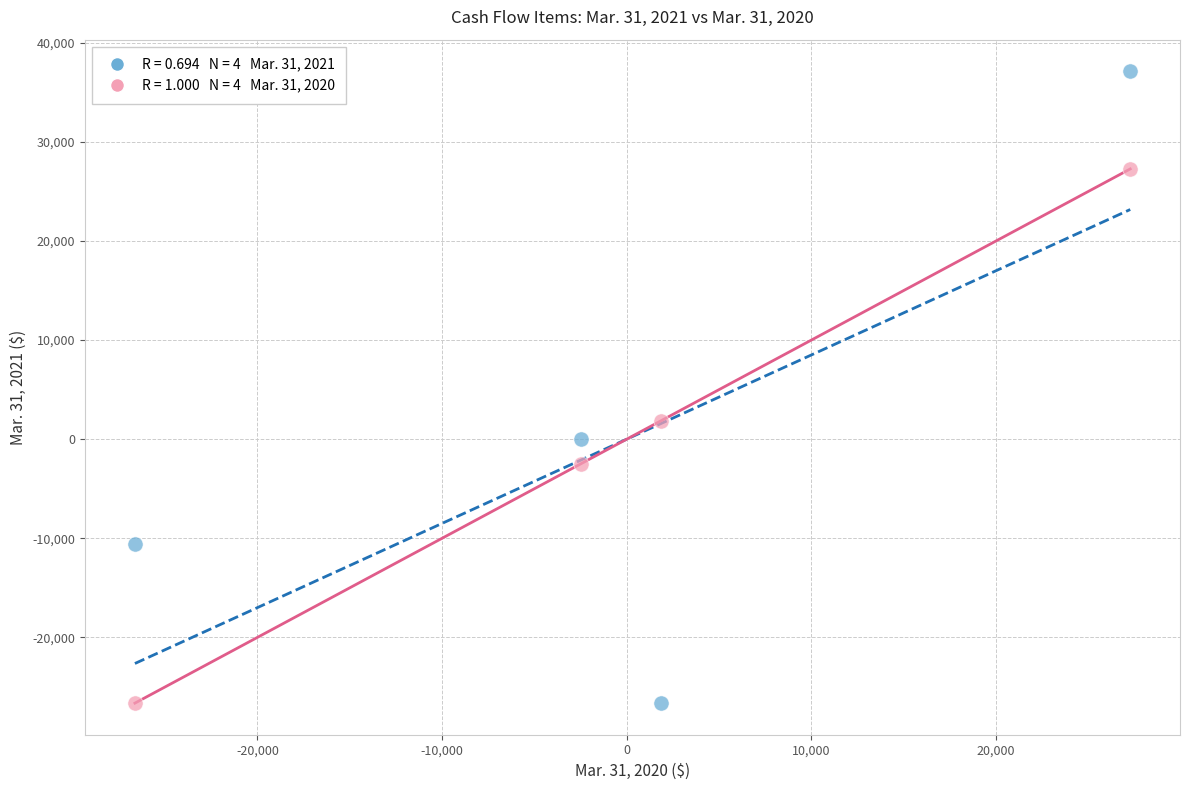

Across all series, what Y value is closest to 5244?

1867